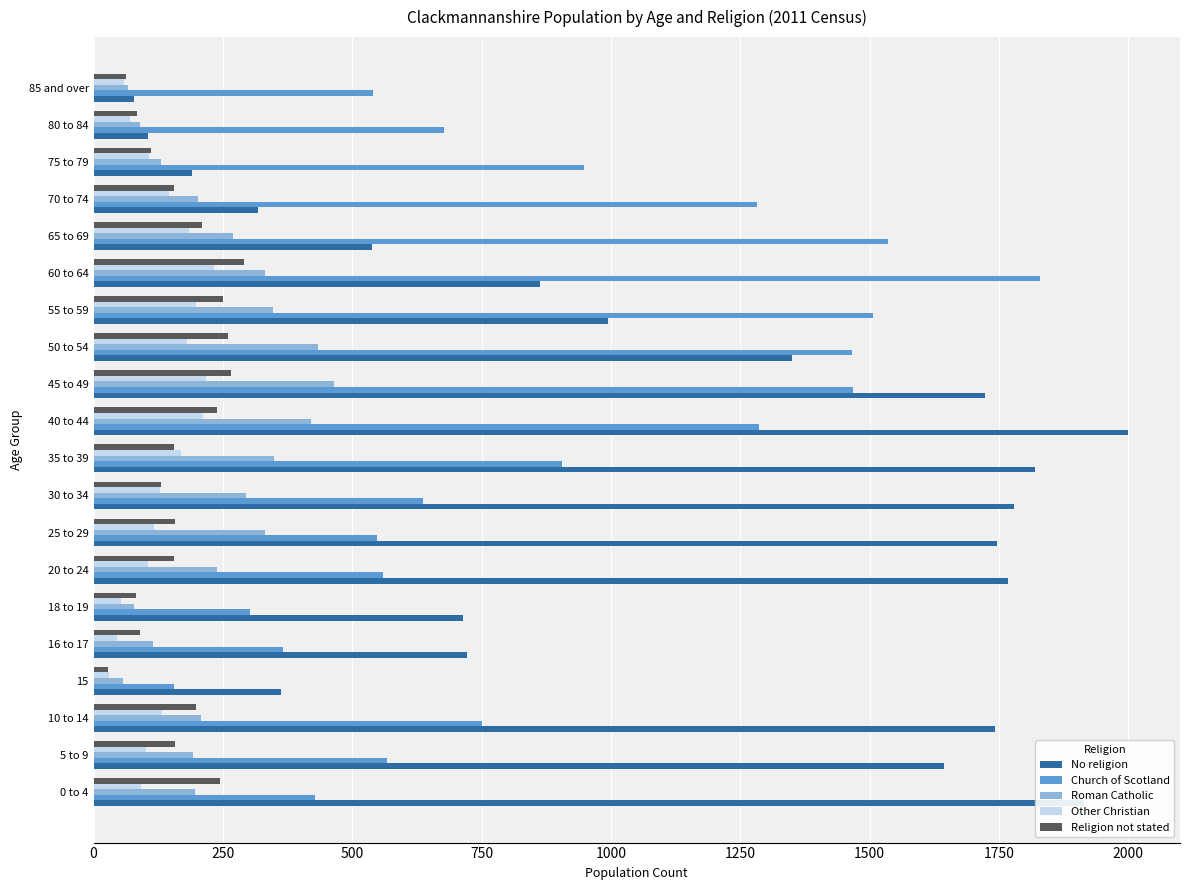

What is the difference between the maximum and second lowest values in the Church of Scotland series?

1528